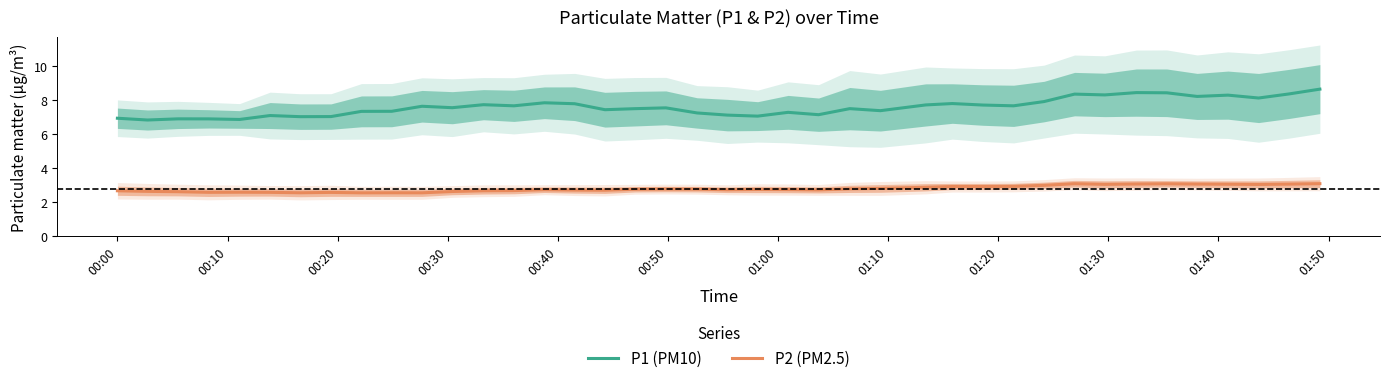

True or false: P2 (PM2.5) and P1 (PM10) cross at least once.

False